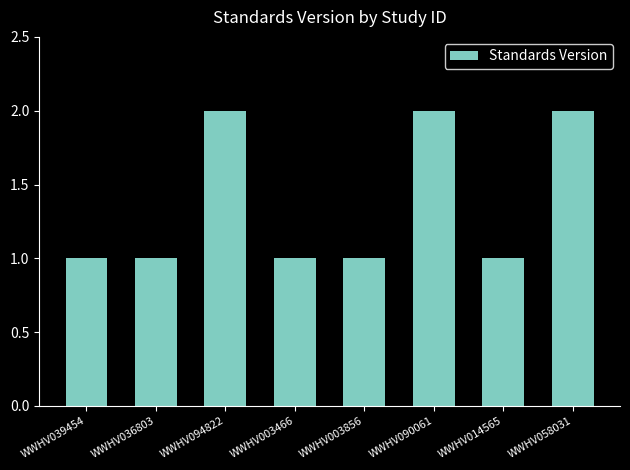

What is the smallest value displayed?

1